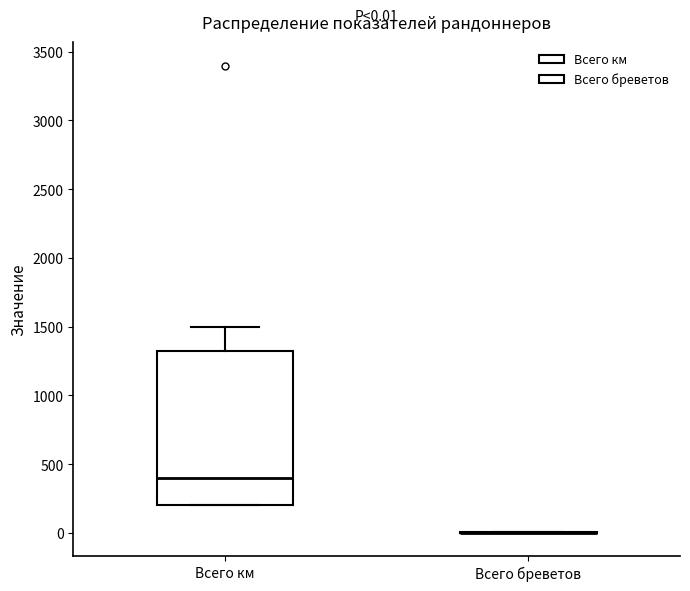

Which box is the tallest, from its lower edge to its upper edge?

Всего км